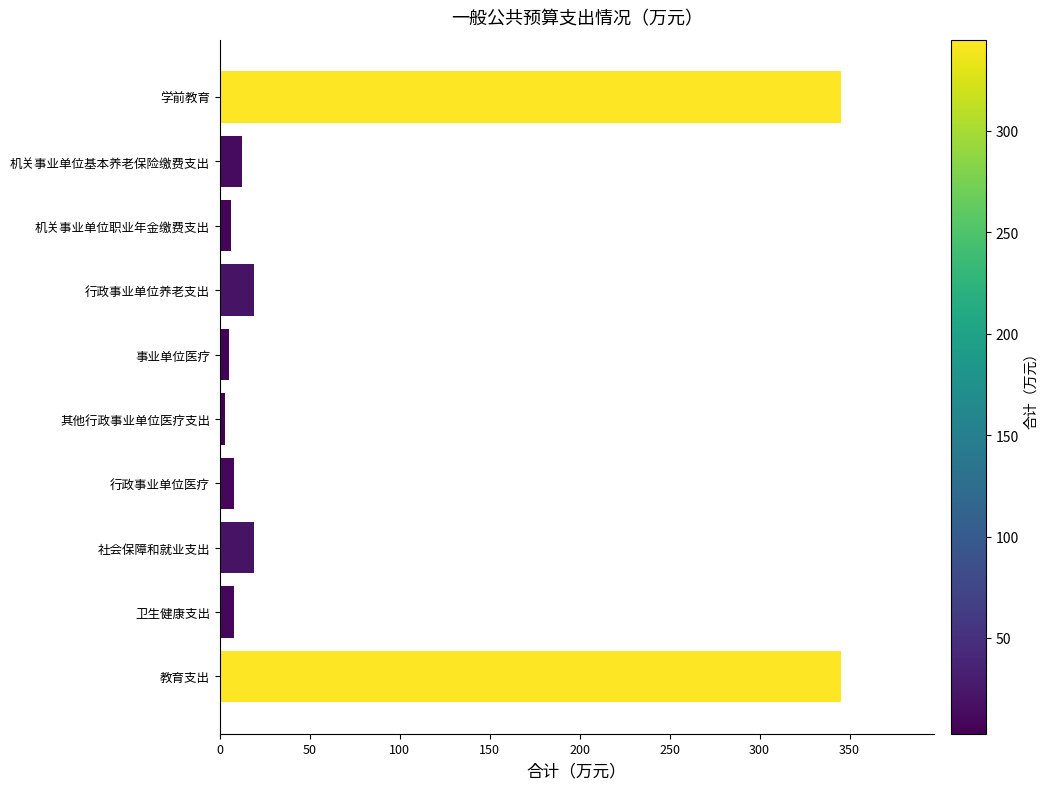

What is the value of the 10th bar from the top?

345.0